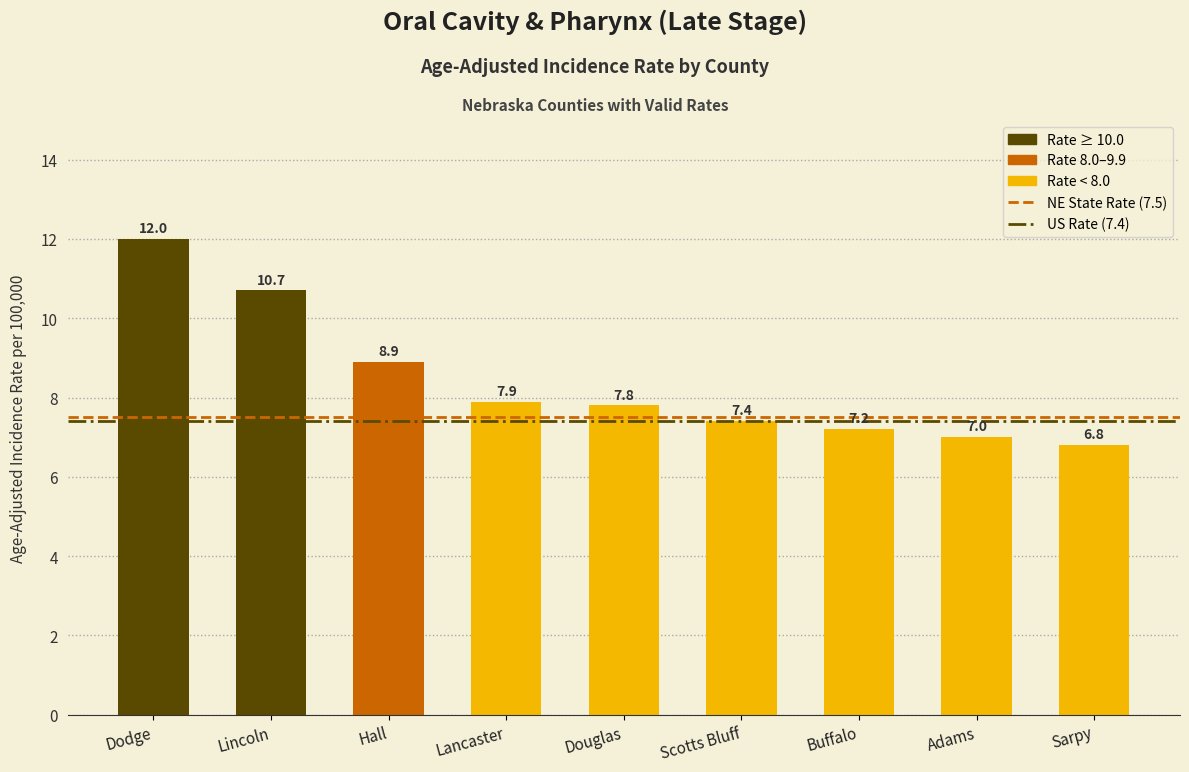

Reading right to left, list all the values displayed in this chart.

6.8	7.0	7.2	7.4	7.8	7.9	8.9	10.7	12.0